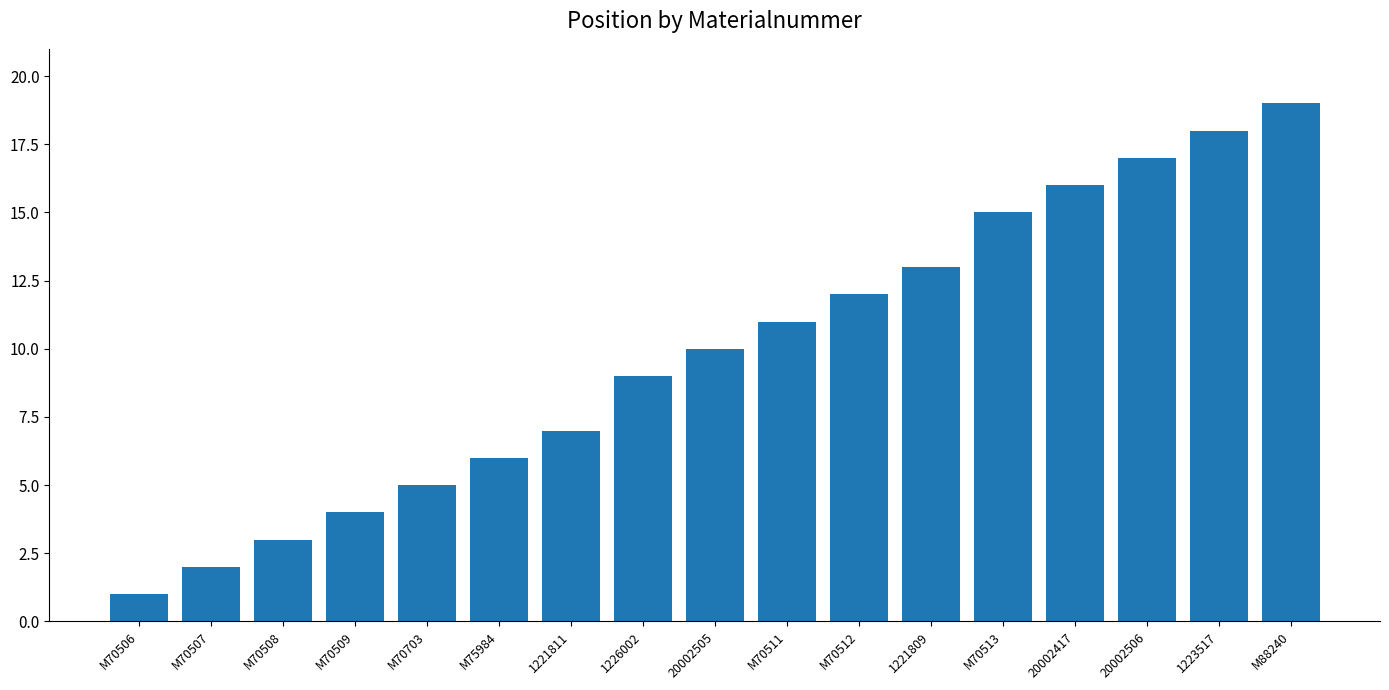

Rank the categories by value from highest to lowest.

M88240, 1223517, 20002506, 20002417, M70513, 1221809, M70512, M70511, 20002505, 1226002, 1221811, M75984, M70703, M70509, M70508, M70507, M70506